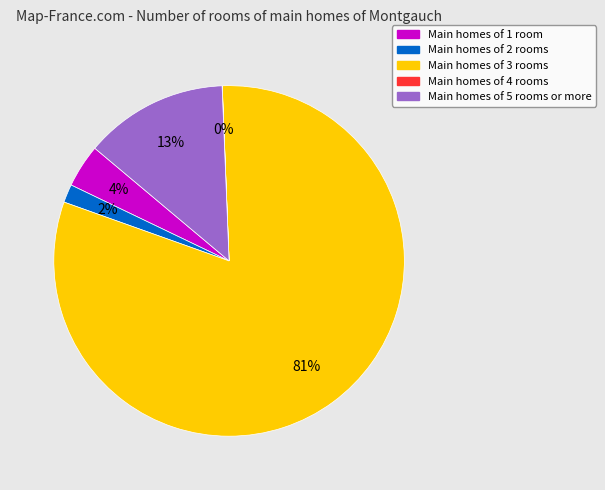

Does any single category account for the majority?

Yes